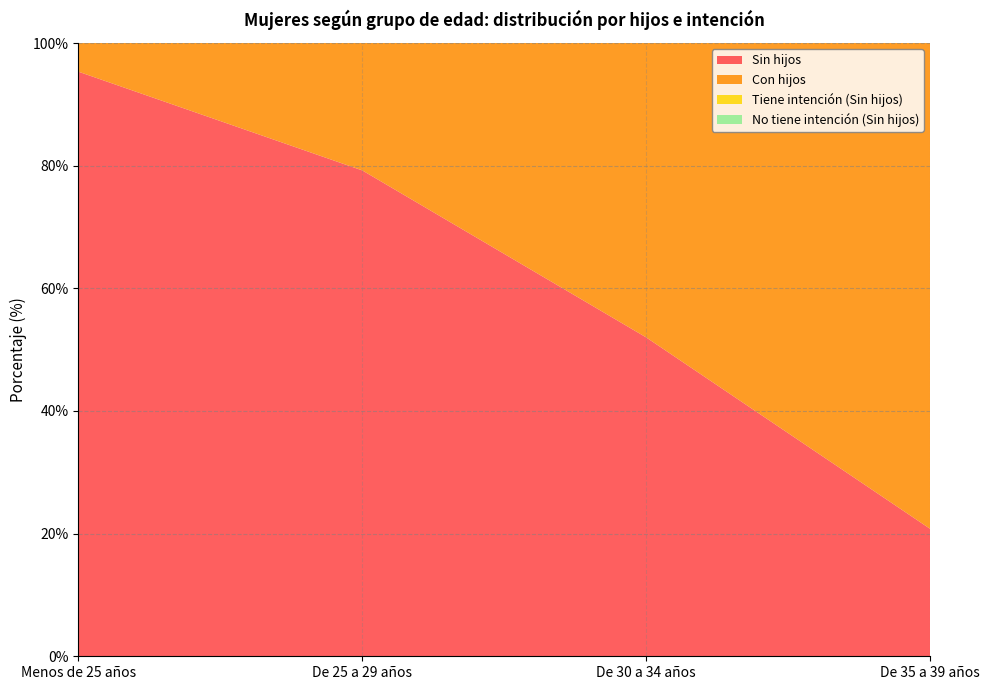

Reading right to left, transcribe all the data shown in this chart.

Sin hijos: De 35 a 39 años=20.8	De 30 a 34 años=52.0	De 25 a 29 años=79.2	Menos de 25 años=95.3
Con hijos: De 35 a 39 años=79.2	De 30 a 34 años=48.0	De 25 a 29 años=20.8	Menos de 25 años=4.7
Tiene intención (Sin hijos): De 35 a 39 años=9.0	De 30 a 34 años=32.3	De 25 a 29 años=30.8	Menos de 25 años=10.5
No tiene intención (Sin hijos): De 35 a 39 años=11.8	De 30 a 34 años=19.7	De 25 a 29 años=48.4	Menos de 25 años=84.9